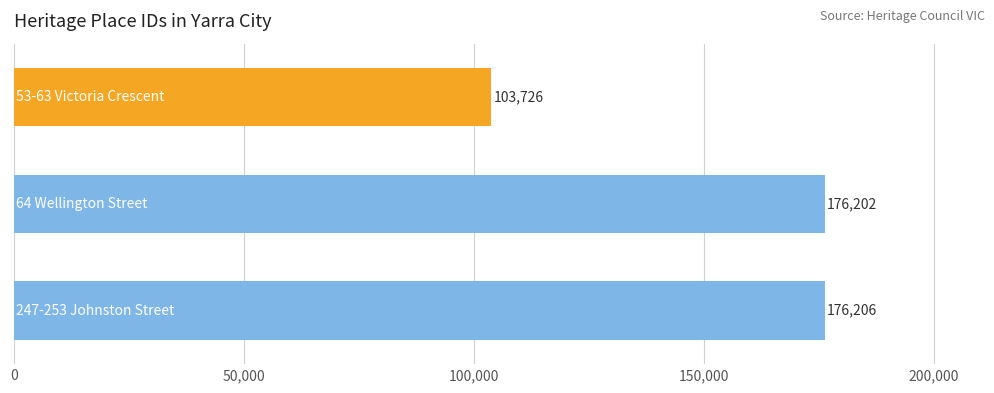

What is the smallest value displayed?

103726